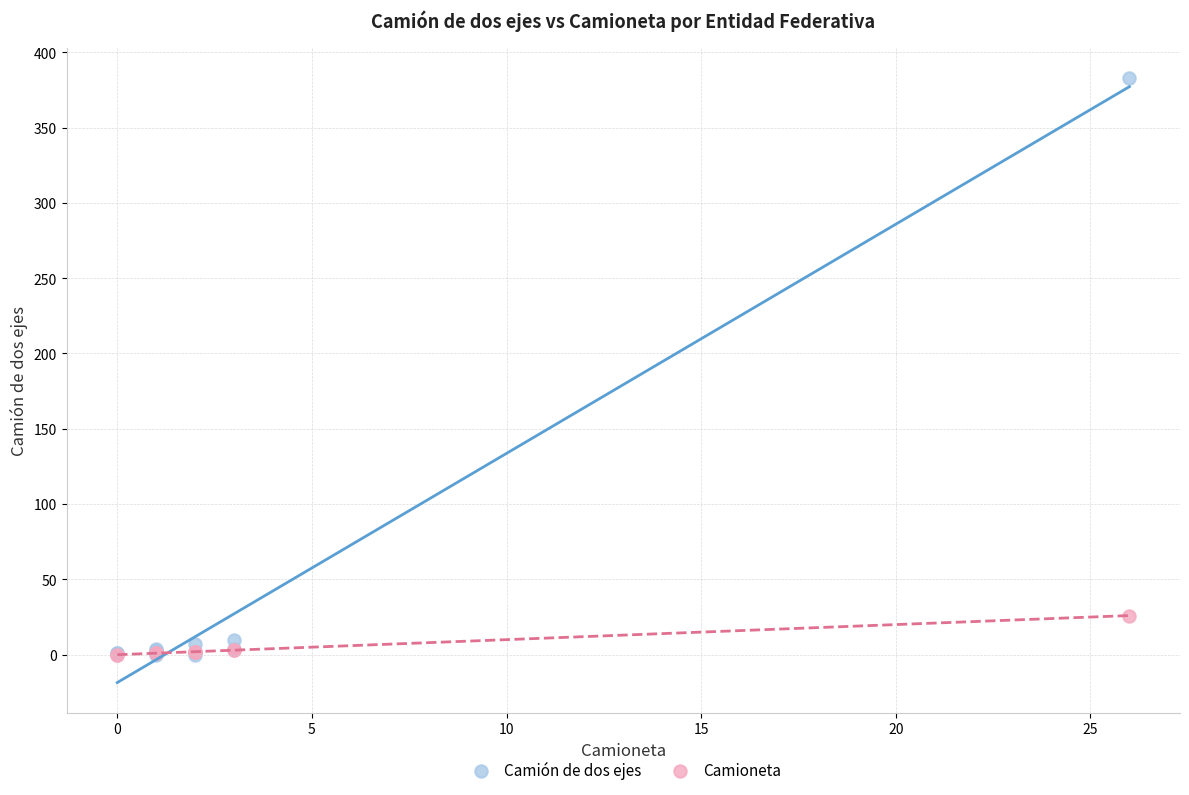

Which series reaches the maximum Y coordinate?

Camión de dos ejes